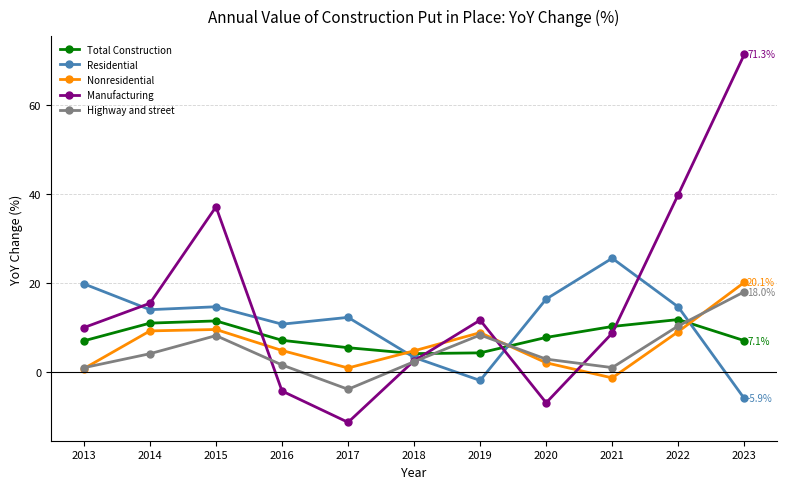

After their last crossing, which series has the higher values: Manufacturing or Nonresidential?

Manufacturing